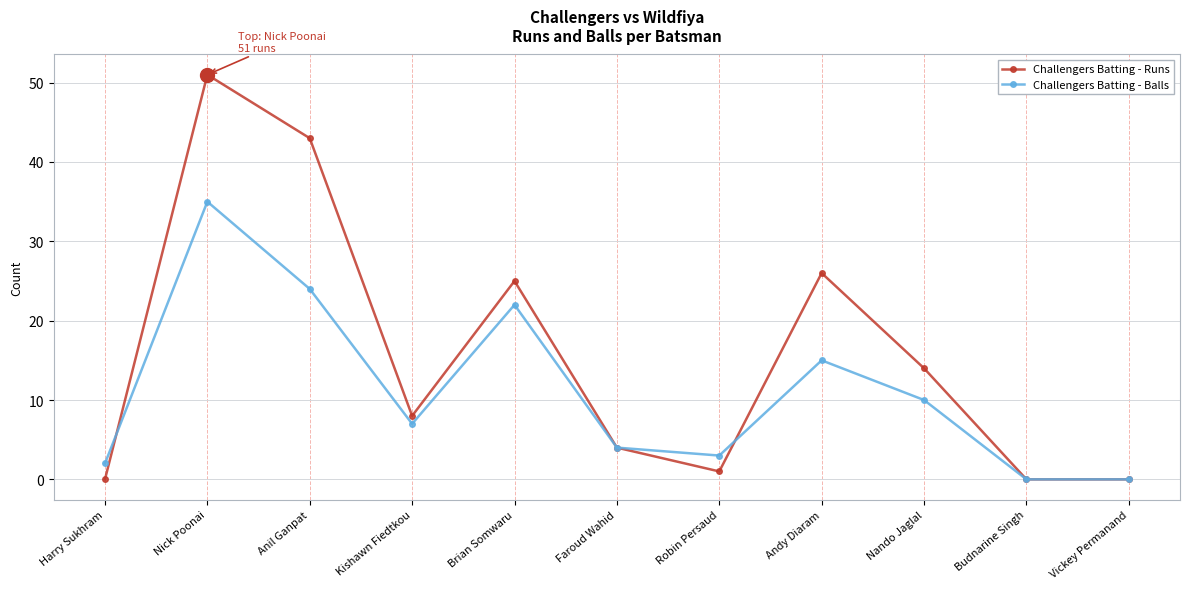

What is the spread (max minus min) of values at Nick Poonai?

16